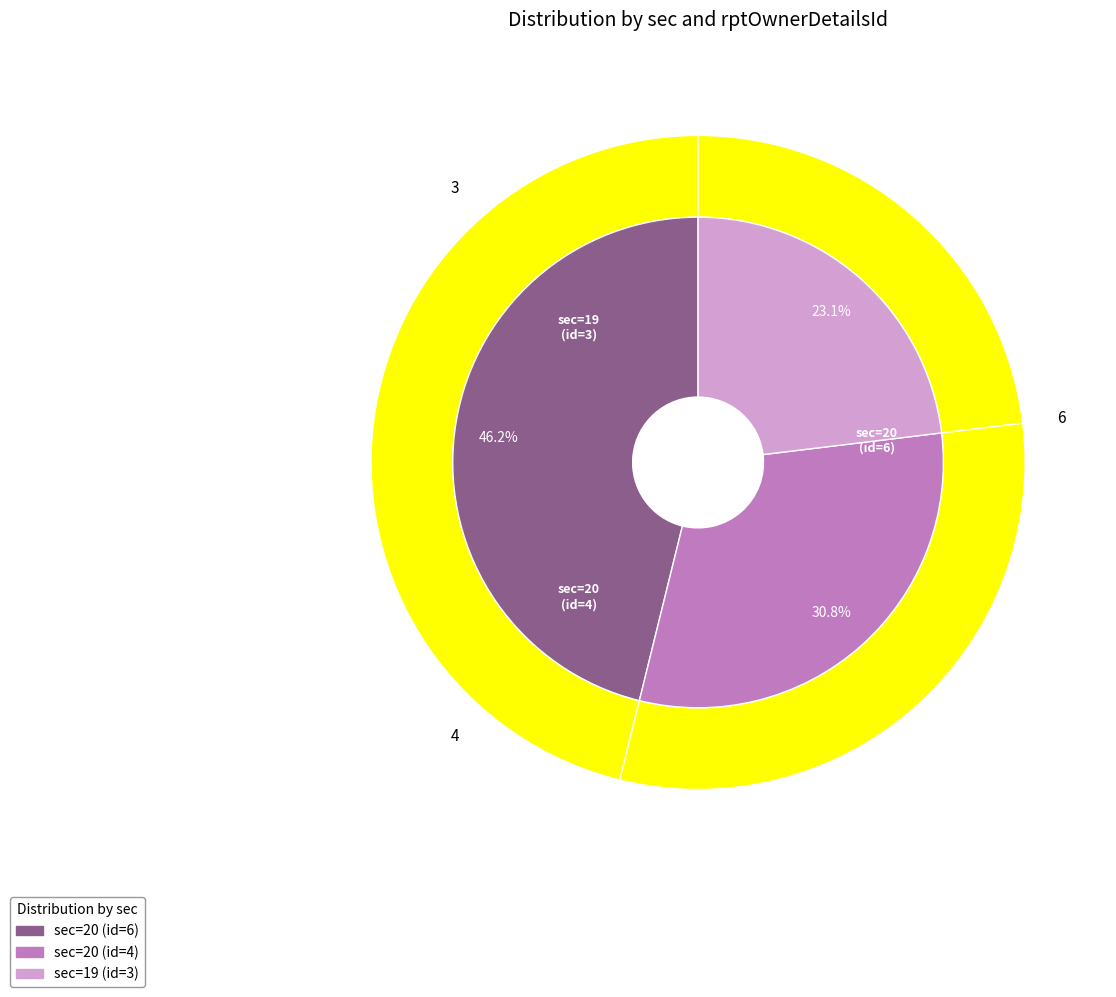

Which category has the biggest portion of the pie?

20